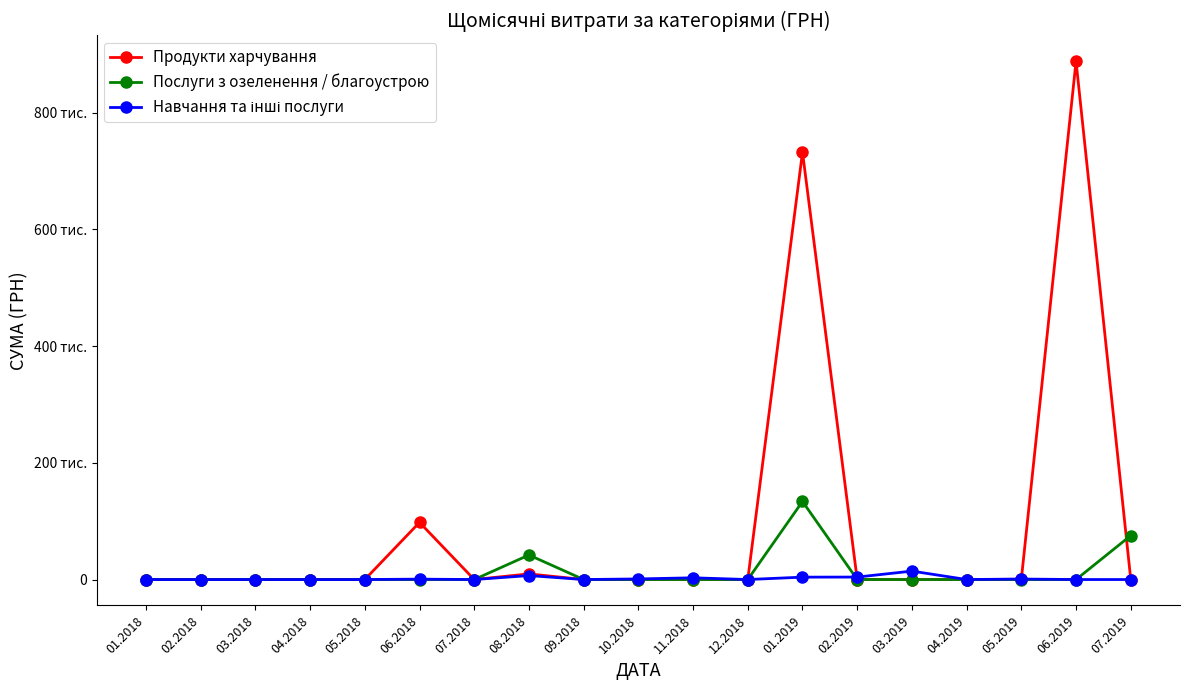

What is the label of the 4th point from the right?

04.2019